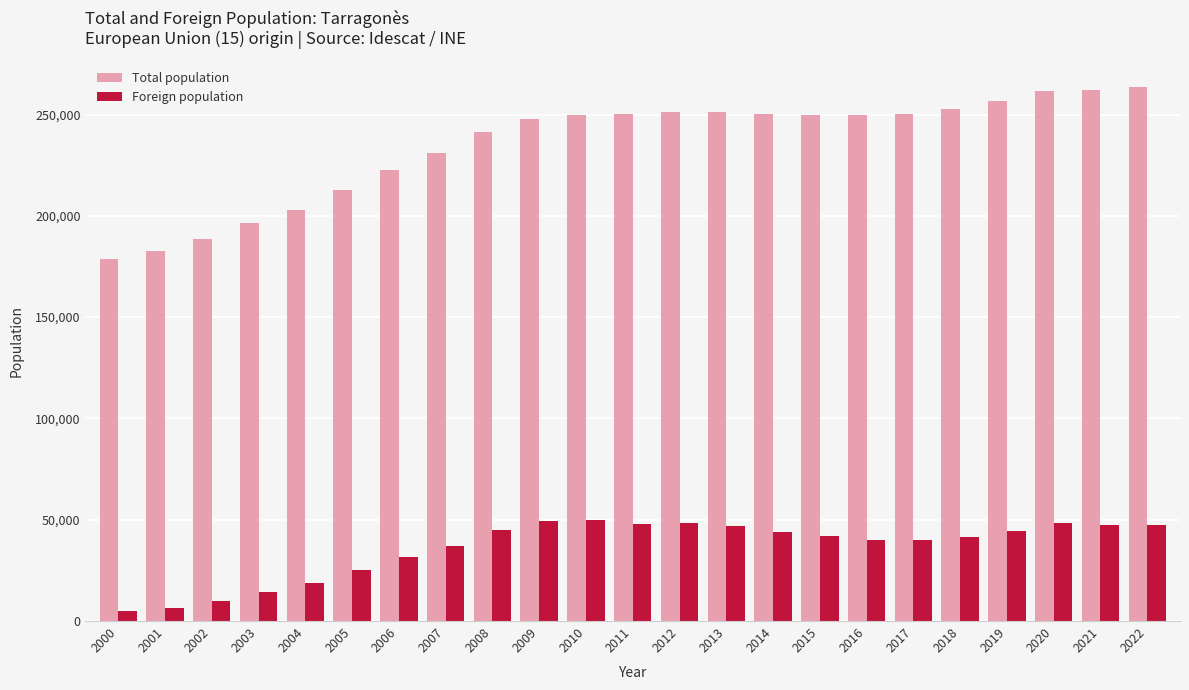

What is the difference between the second highest and second lowest values in the Total population series?

79388